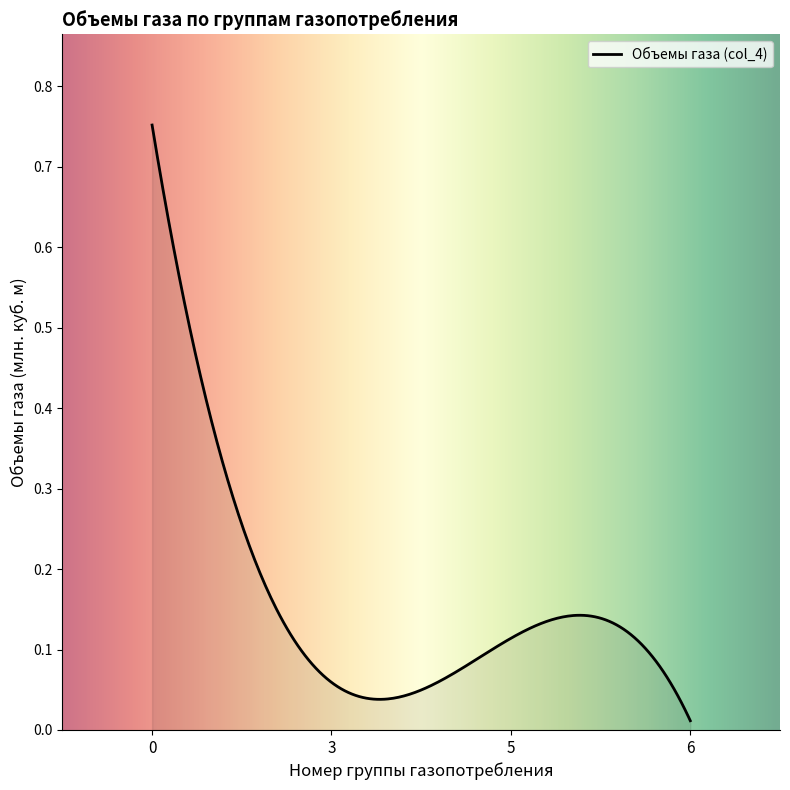

How many lines are shown in the chart?

1